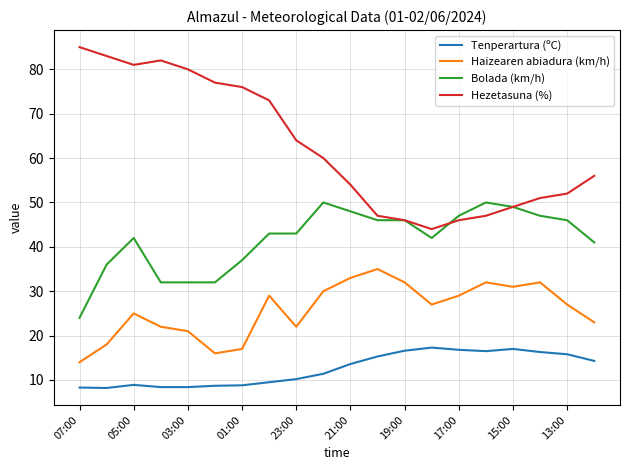

List the series in order of their overall mean, lowest first.

Tenperartura (ºC), Haizearen abiadura (km/h), Bolada (km/h), Hezetasuna (%)